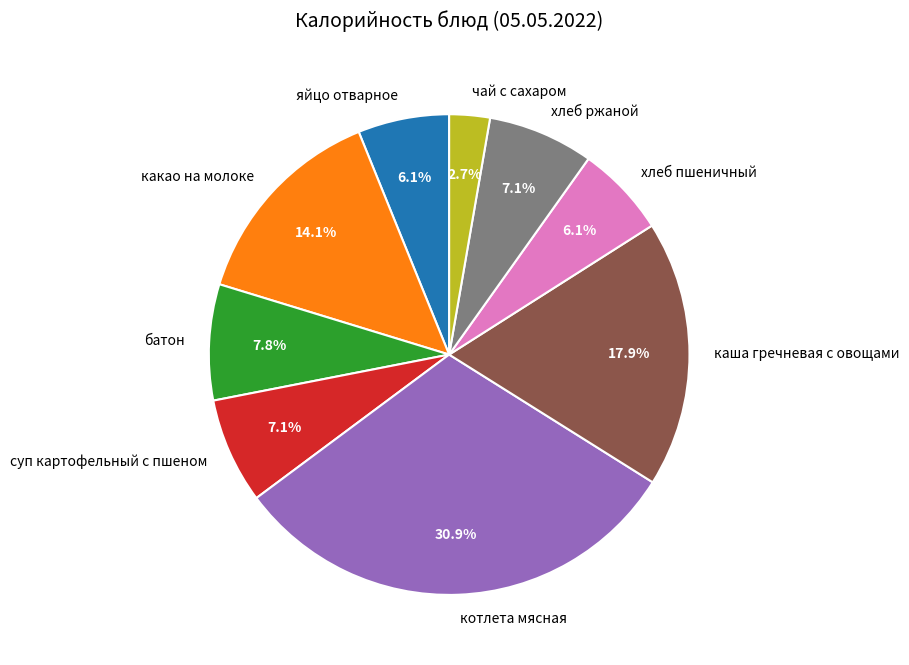

True or false: котлета мясная accounts for 25% of the total.

False